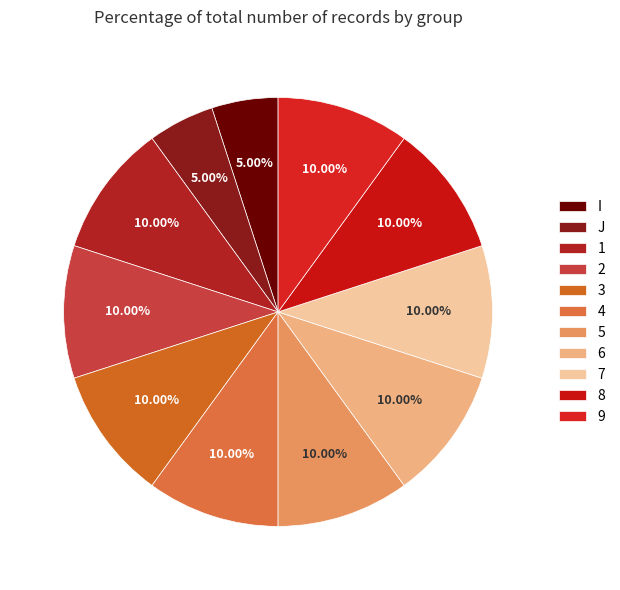

To the nearest percent, what is the difference between the 3 and 9 slice percentages?

0%